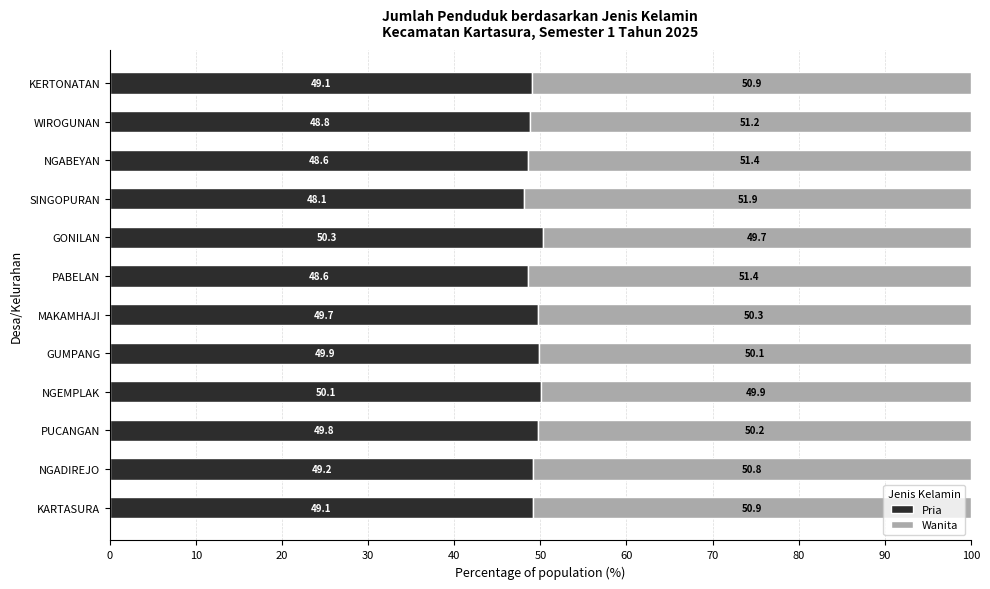

Count the number of data series in this chart.

2